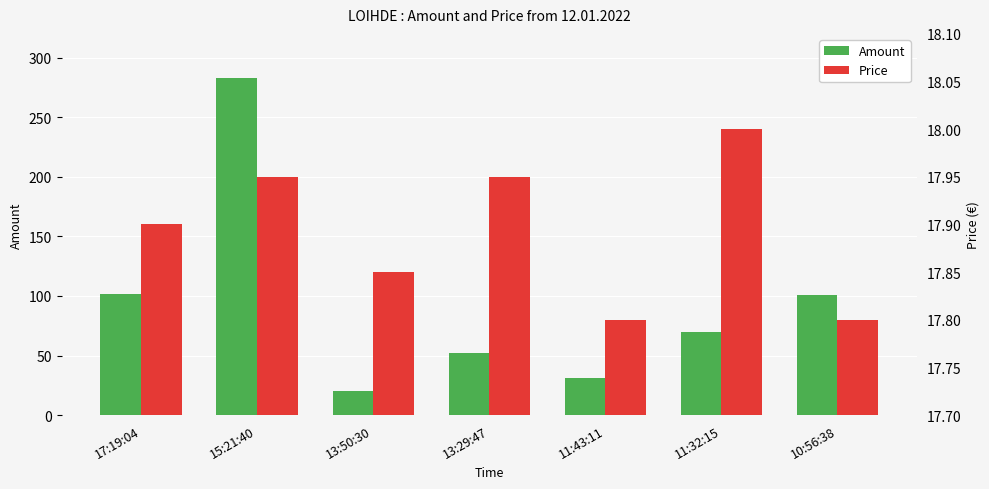

Is it true that Price equals 28.5 at 10:56:38?

False